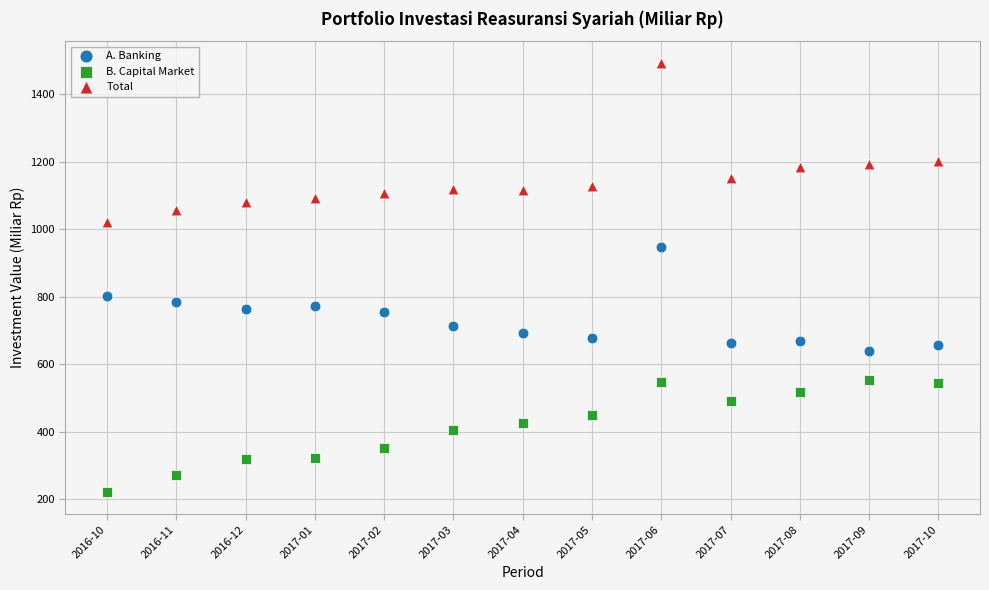

Which series contains the highest Y value?

Total